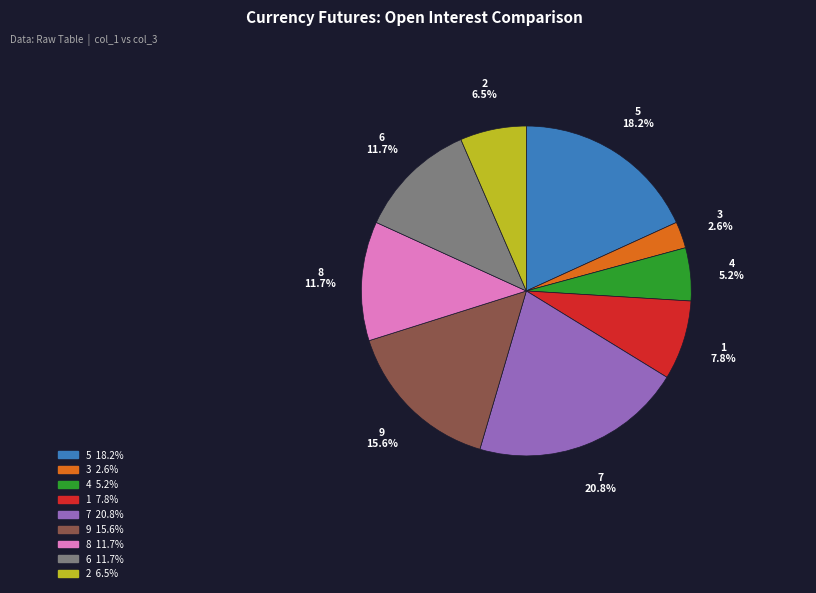

Is there a majority slice in this chart?

No